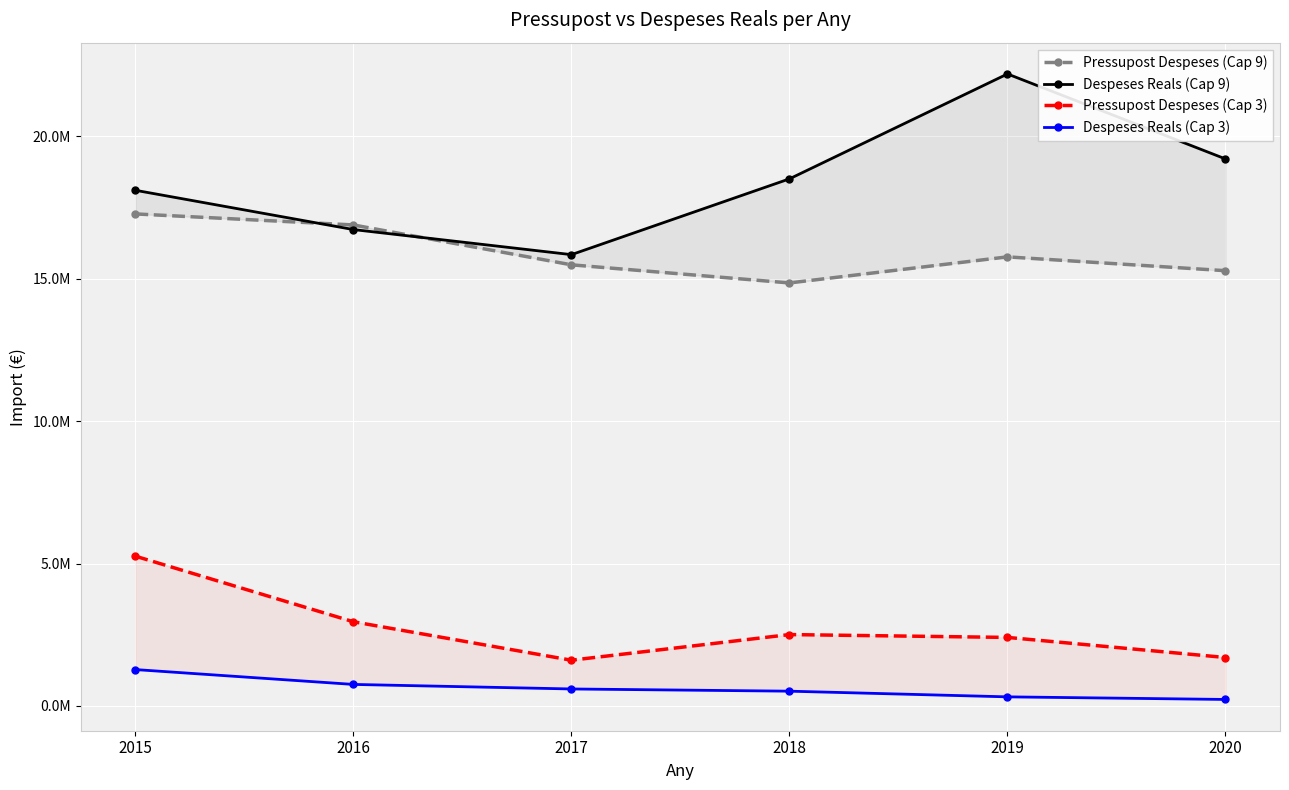

Which series has the largest total across all categories?

Despeses Reals (Cap 9)